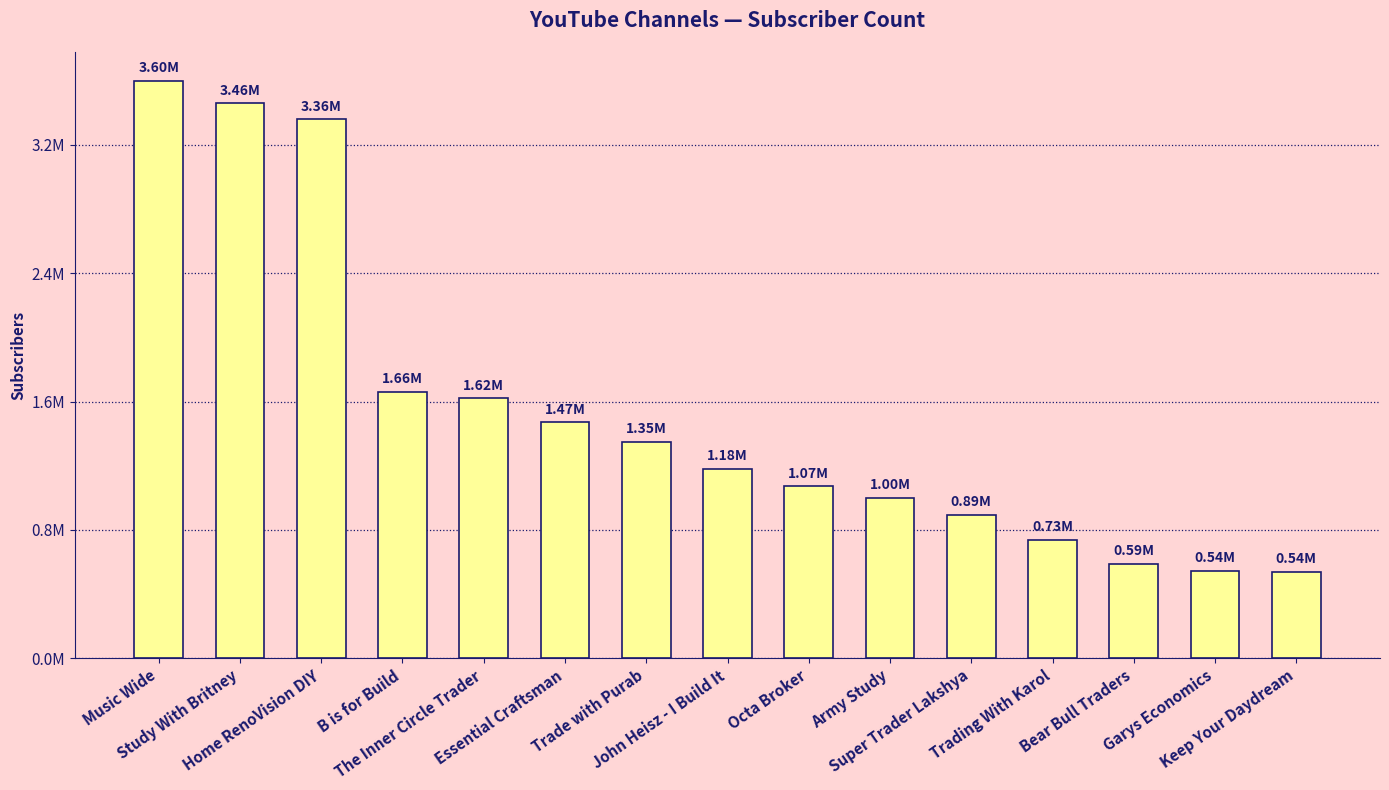

Where is the data nearest to the value 2068000?

B is for Build